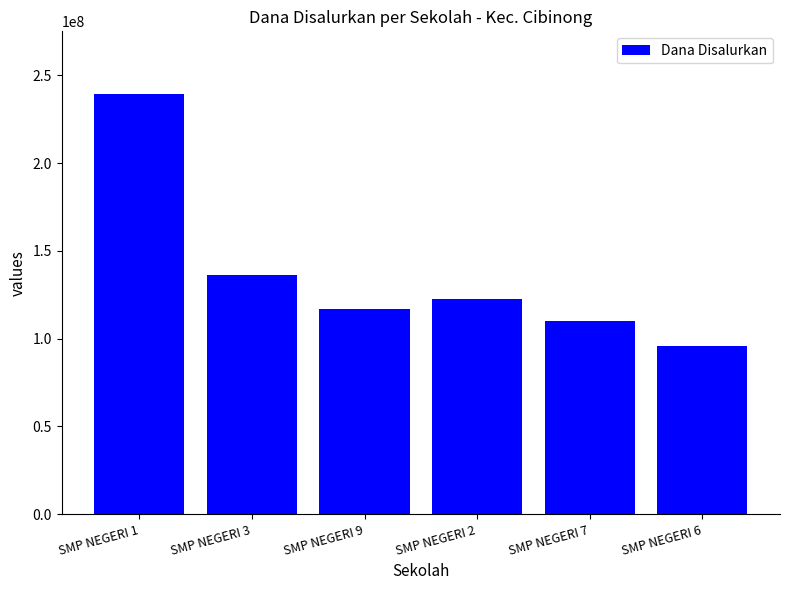

Does the chart contain any negative values?

No